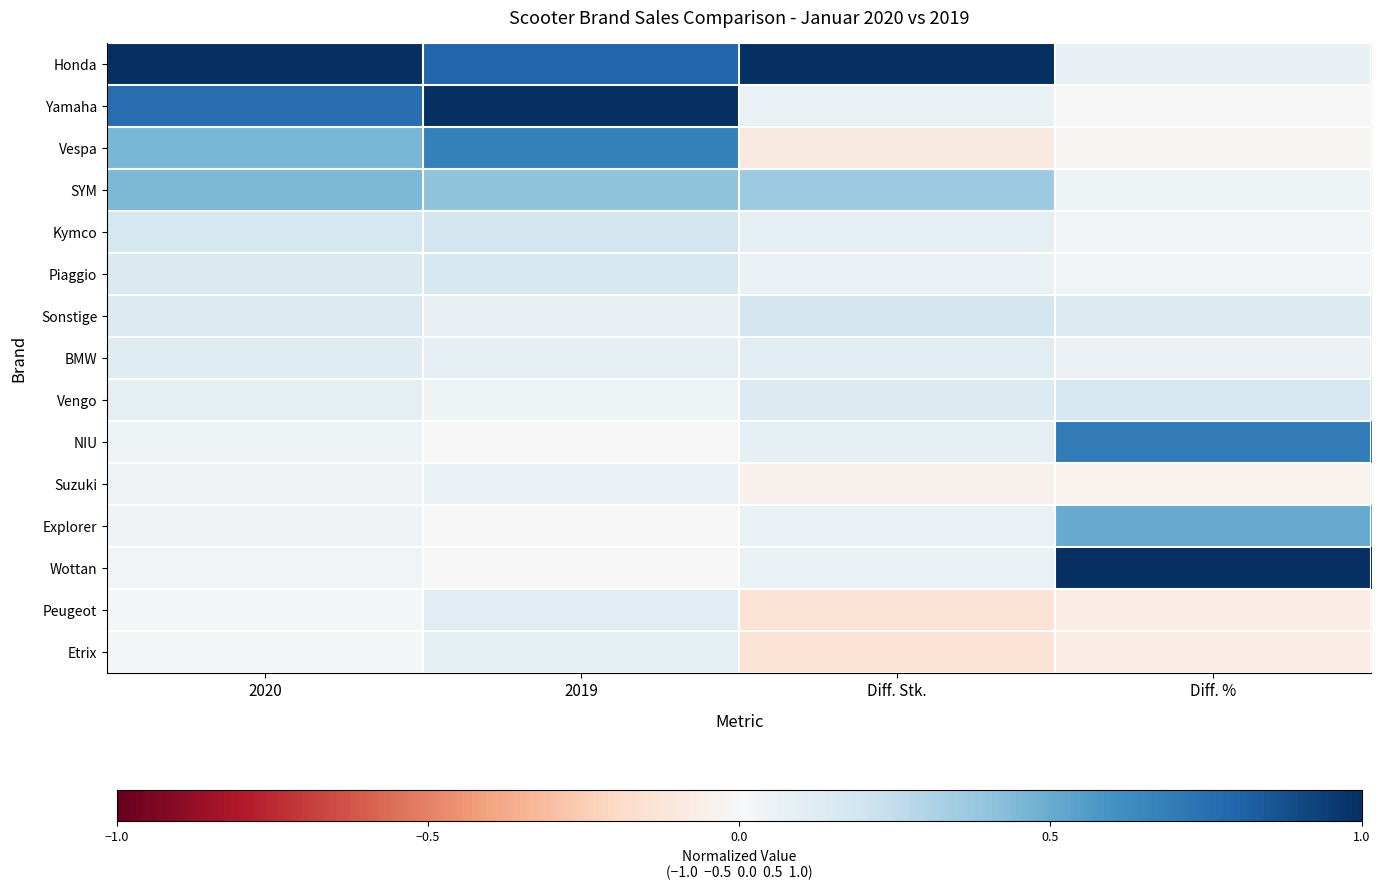

How many series are shown in this chart?

15